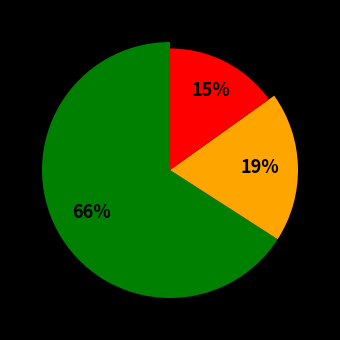

The pct15 slice represents 30% of the pie. True or false?

False